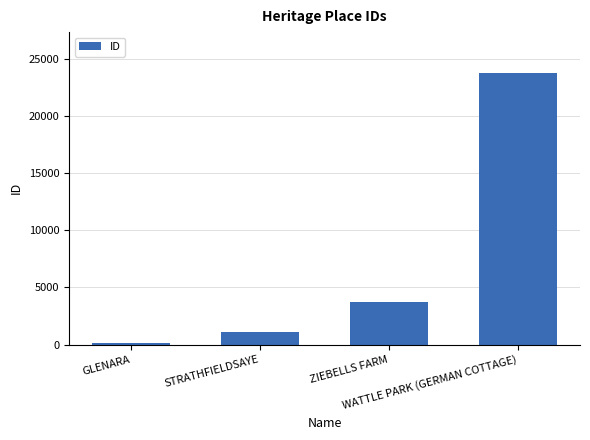

What is the difference between the values at WATTLE PARK (GERMAN COTTAGE) and STRATHFIELDSAYE?

22649